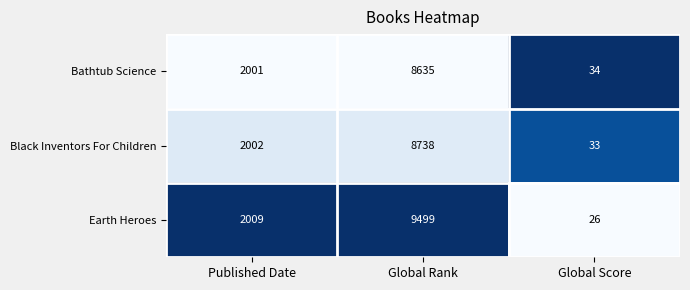

True or false: Earth Heroes has a value of 732 at Published Date.

False